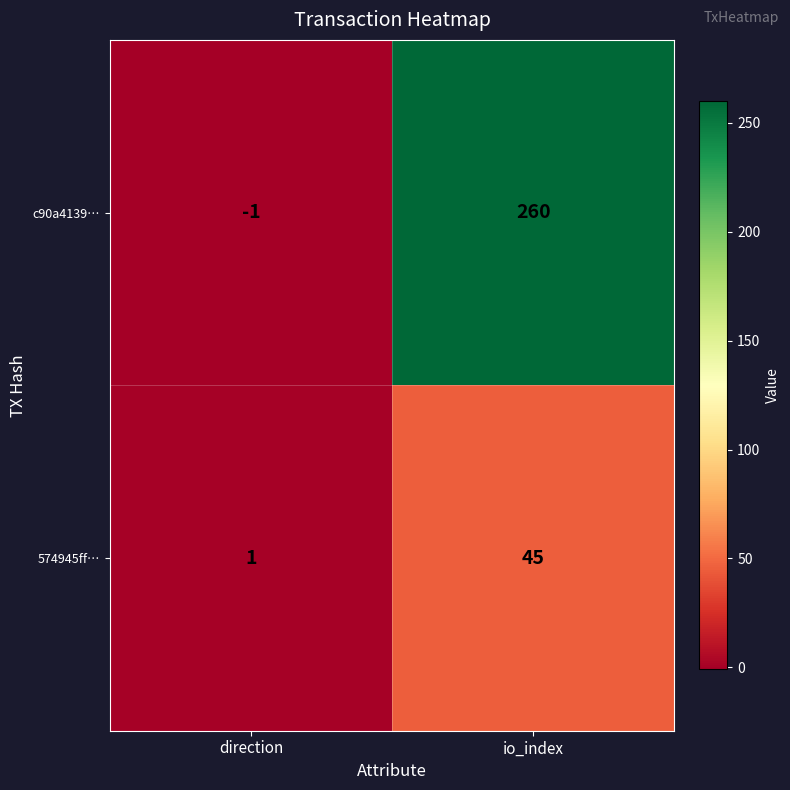

Reading left to right, list all the values displayed in this chart.

c90a4139…: -1	260
574945ff…: 1	45